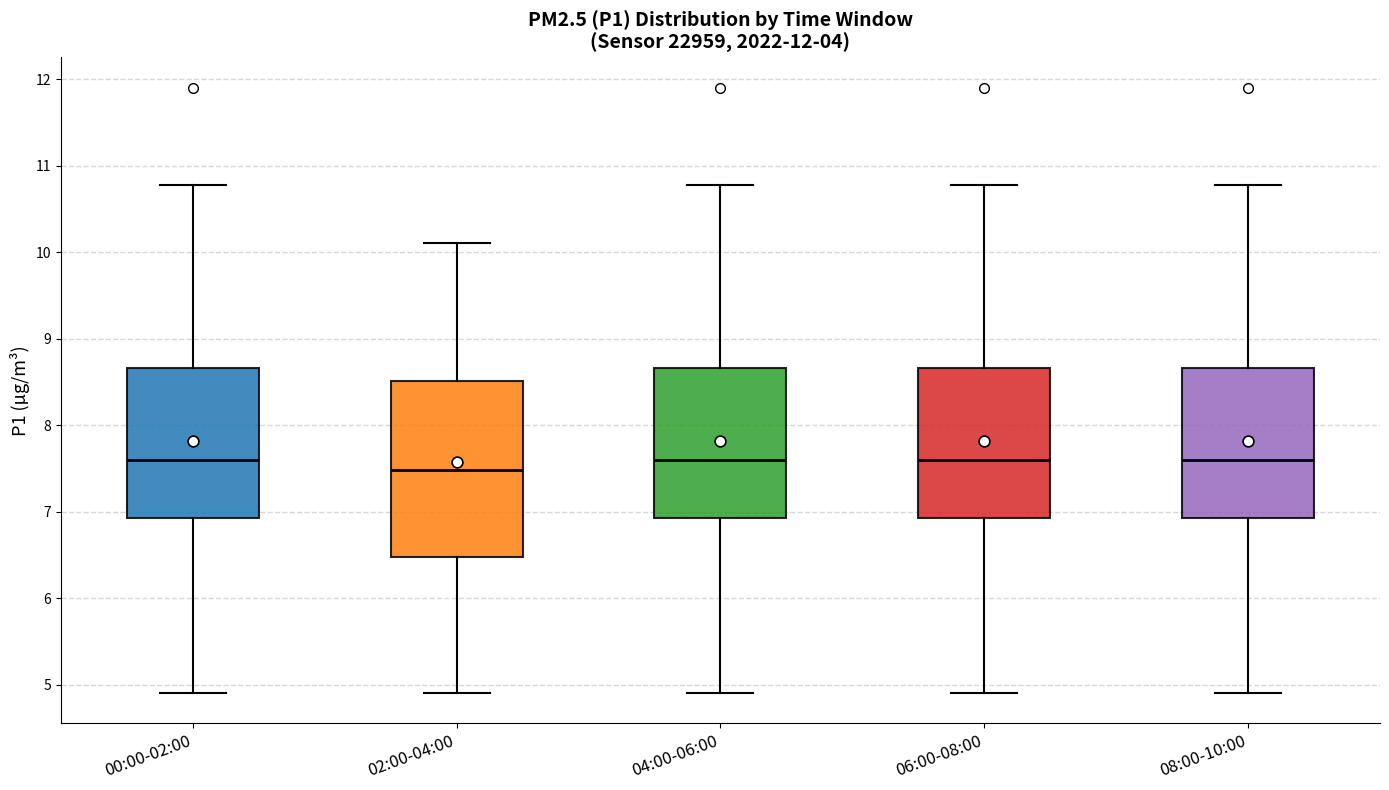

Reading left to right, read every box against the y-axis: the position of its median line, the range the box covers, and the ends of its whiskers. The values are not printed on the chart, so give them approximately, as read against the axis.

00:00-02:00: median 7.6, box 6.9 to 8.7, whiskers 4.9 to 10.8
02:00-04:00: median 7.5, box 6.5 to 8.5, whiskers 4.9 to 10.1
04:00-06:00: median 7.6, box 6.9 to 8.7, whiskers 4.9 to 10.8
06:00-08:00: median 7.6, box 6.9 to 8.7, whiskers 4.9 to 10.8
08:00-10:00: median 7.6, box 6.9 to 8.7, whiskers 4.9 to 10.8